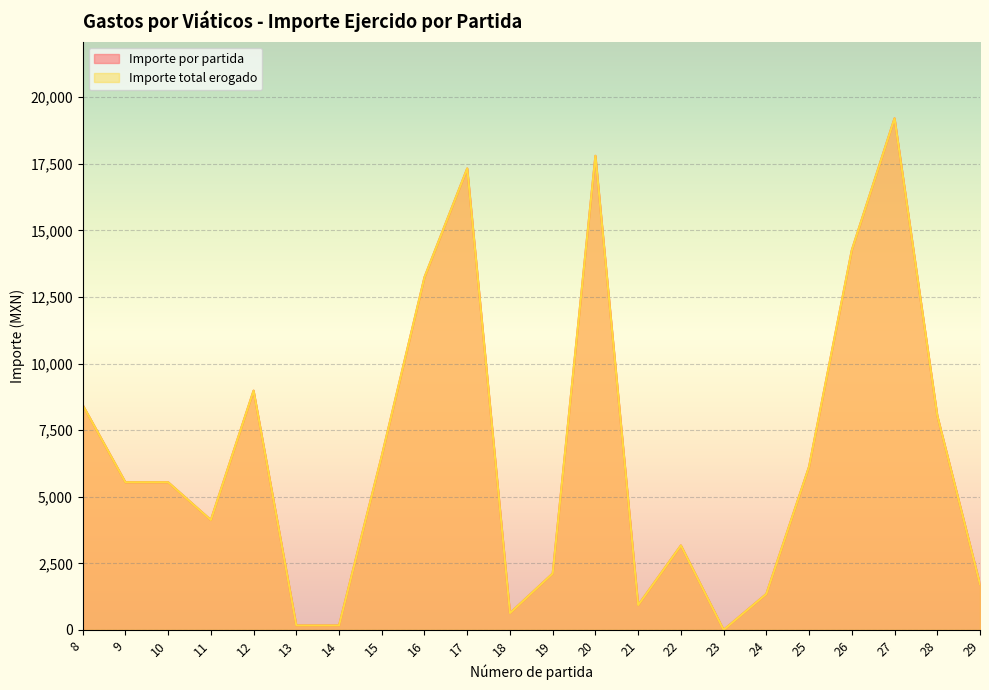

Between 16 and 14, which is larger?

16